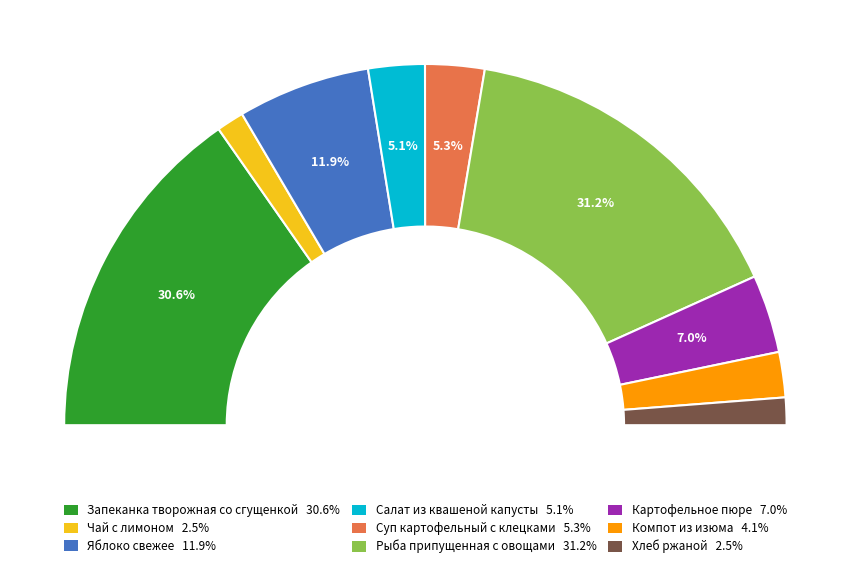

Rank the categories by value from lowest to highest.

Чай с лимоном, Хлеб ржаной, Компот из изюма, Салат из квашеной капусты, Суп картофельный с клецками, Картофельное пюре, Яблоко свежее, Запеканка творожная со сгущенкой, Рыба припущенная с овощами